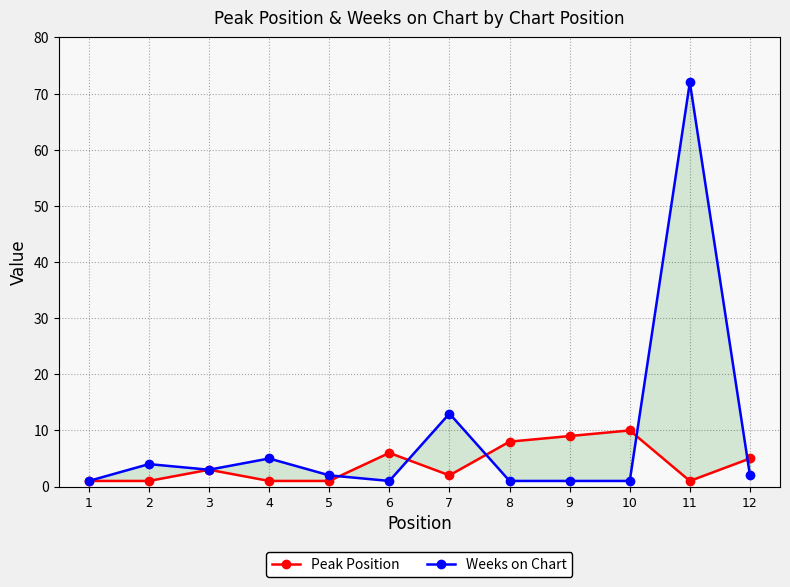

What is the sum of the Peak Position values at 10 and 6?

16